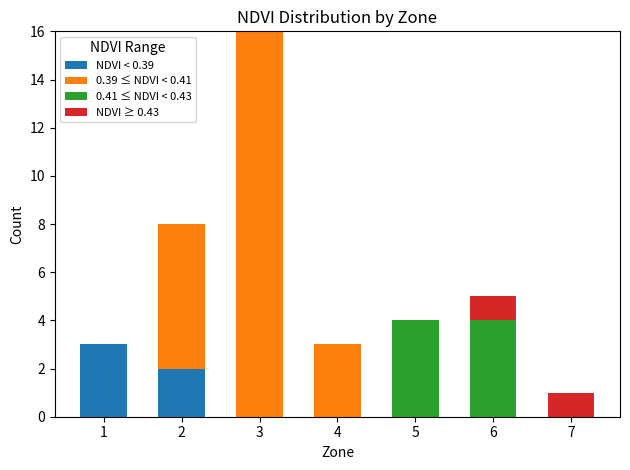

Are the bars horizontal?

No